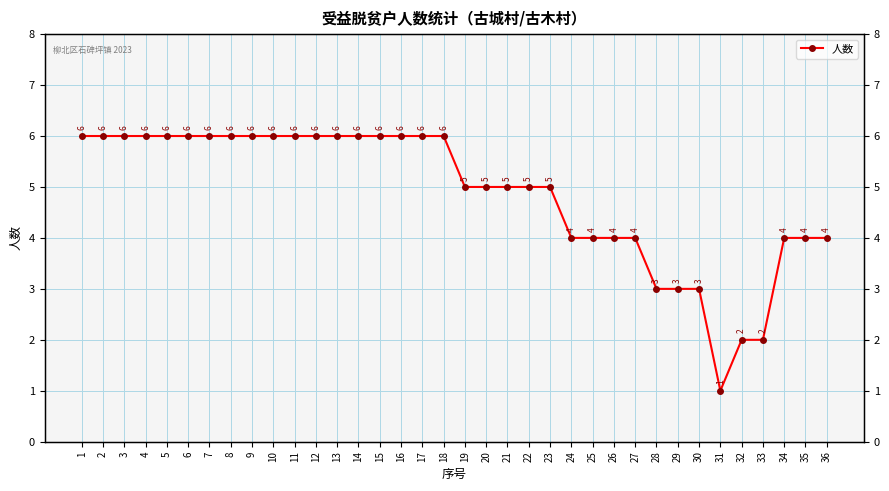

List the labels in order of value, smallest first.

31, 32, 33, 28, 29, 30, 24, 25, 26, 27, 34, 35, 36, 19, 20, 21, 22, 23, 1, 2, 3, 4, 5, 6, 7, 8, 9, 10, 11, 12, 13, 14, 15, 16, 17, 18